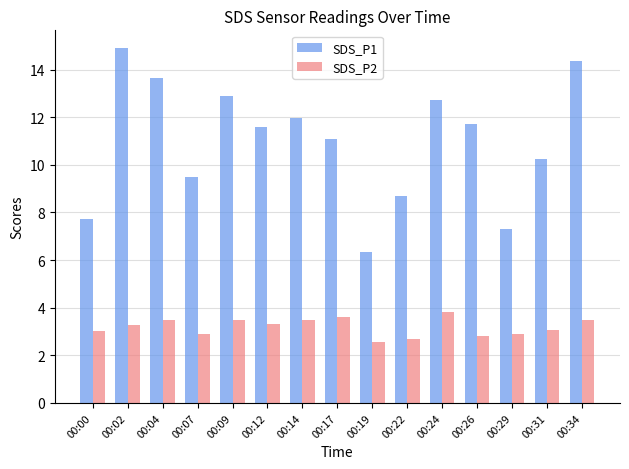

What is the spread (max minus min) of values at 00:12?

8.2